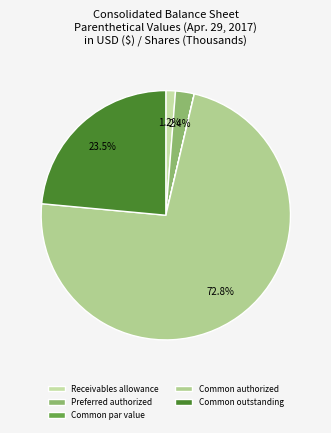

Is there a majority slice in this chart?

Yes